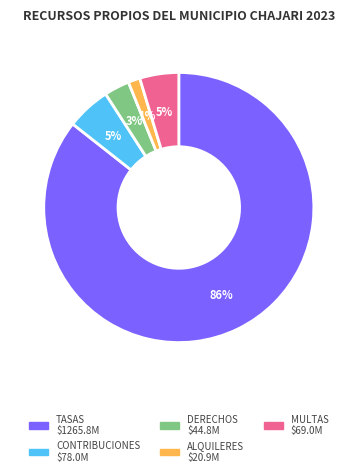

Which slice represents more than half of the pie?

TASAS